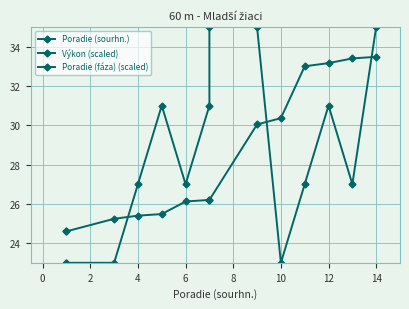

True or false: Výkon (scaled) has more than 2 interior local peaks.

False